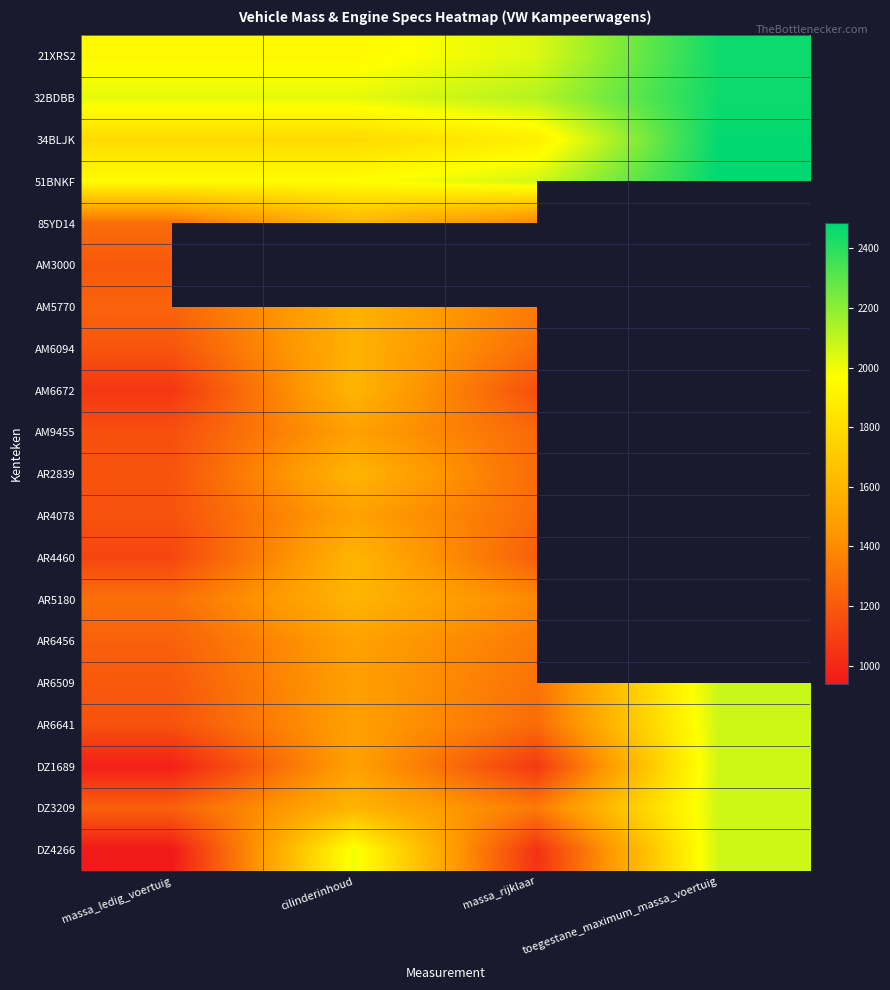

What is the total value across all series at massa_ledig_voertuig?

26320.0